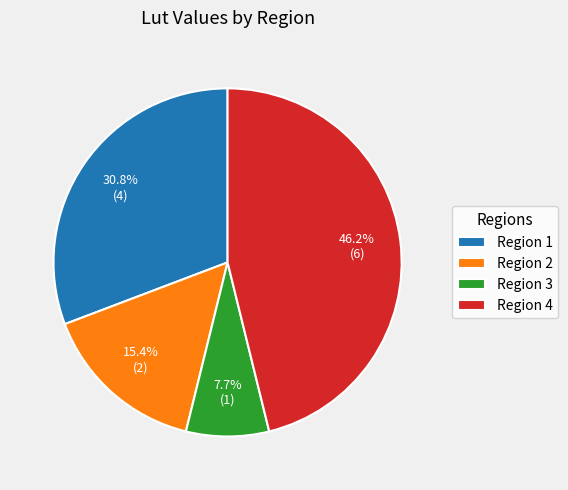

To the nearest percent, what is the average slice percentage?

25%